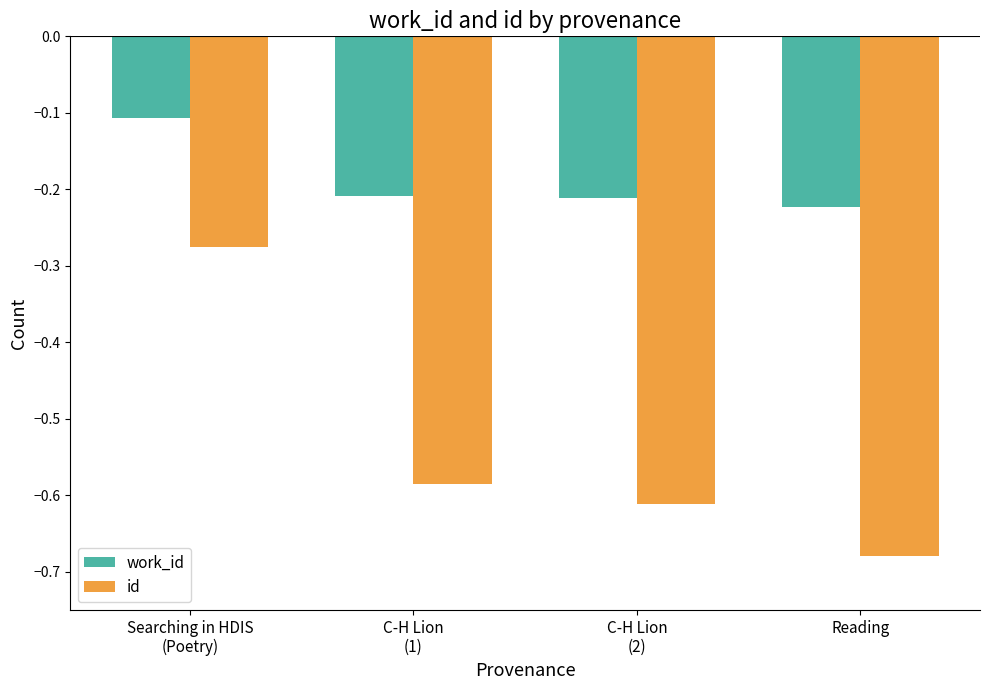

Where is work_id nearest to the value 0?

Searching in HDIS
(Poetry)